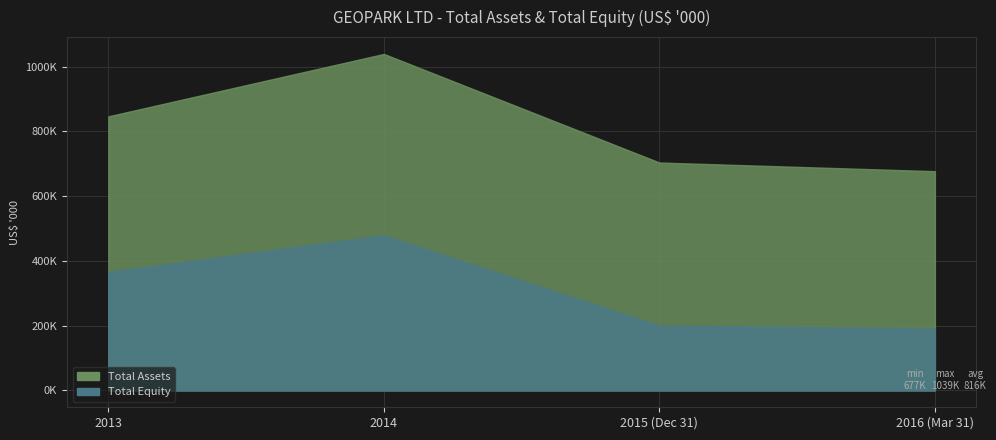

What is the maximum value for 2015?

703799